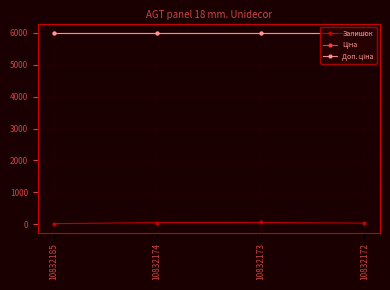

Rank the categories by Ціна value from lowest to highest.

10832185, 10832174, 10832173, 10832172